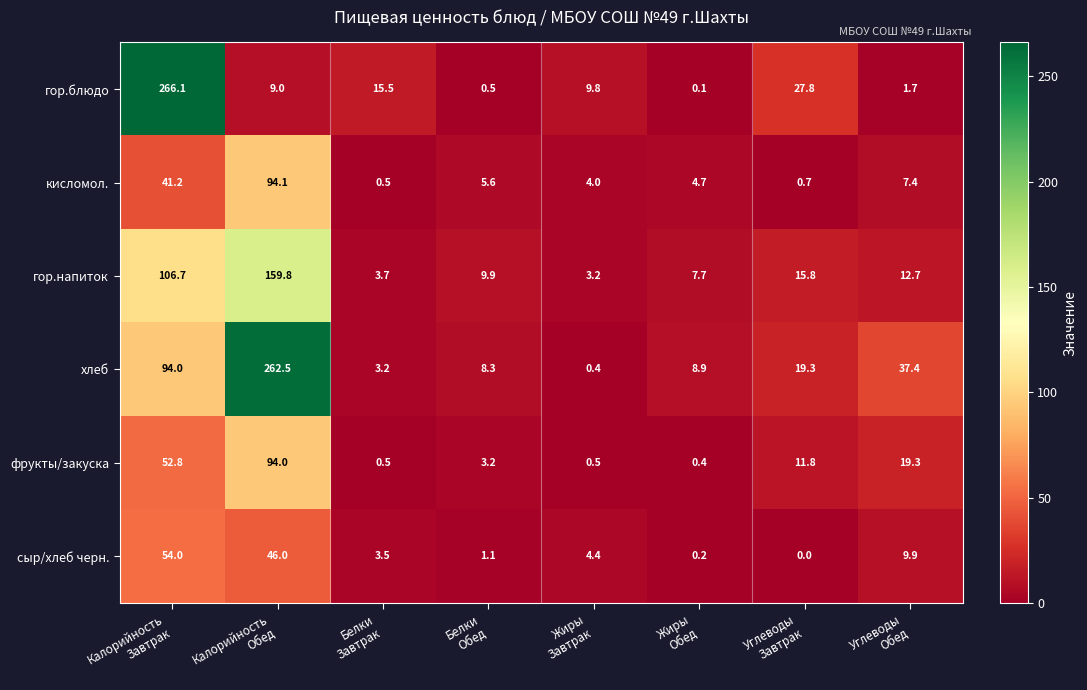

List the series in order of their peak value, highest first.

гор.блюдо, хлеб, гор.напиток, кисломол., фрукты/закуска, сыр/хлеб черн.